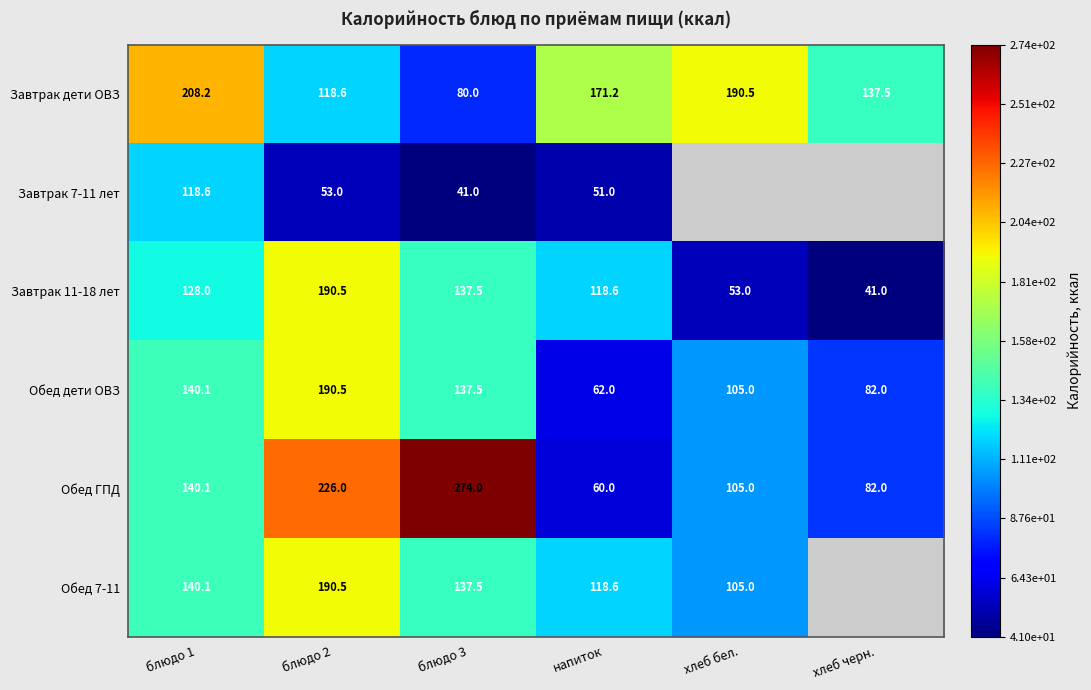

Is the value of Завтрак 7-11 лет at блюдо 2 greater than the value of Завтрак 11-18 лет at блюдо 1?

No